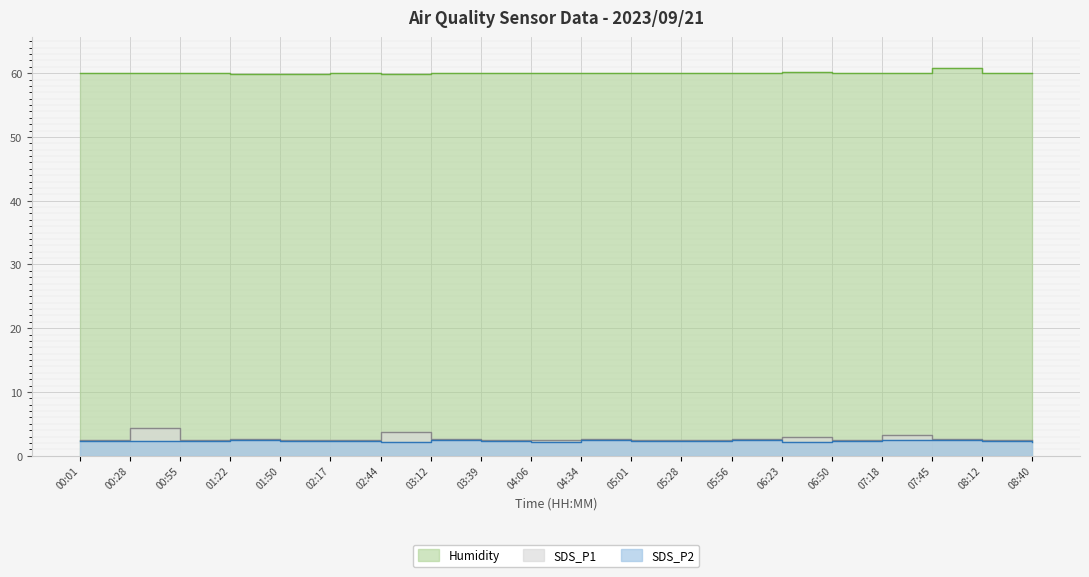

At how many categories does at least one series exceed 3?

20